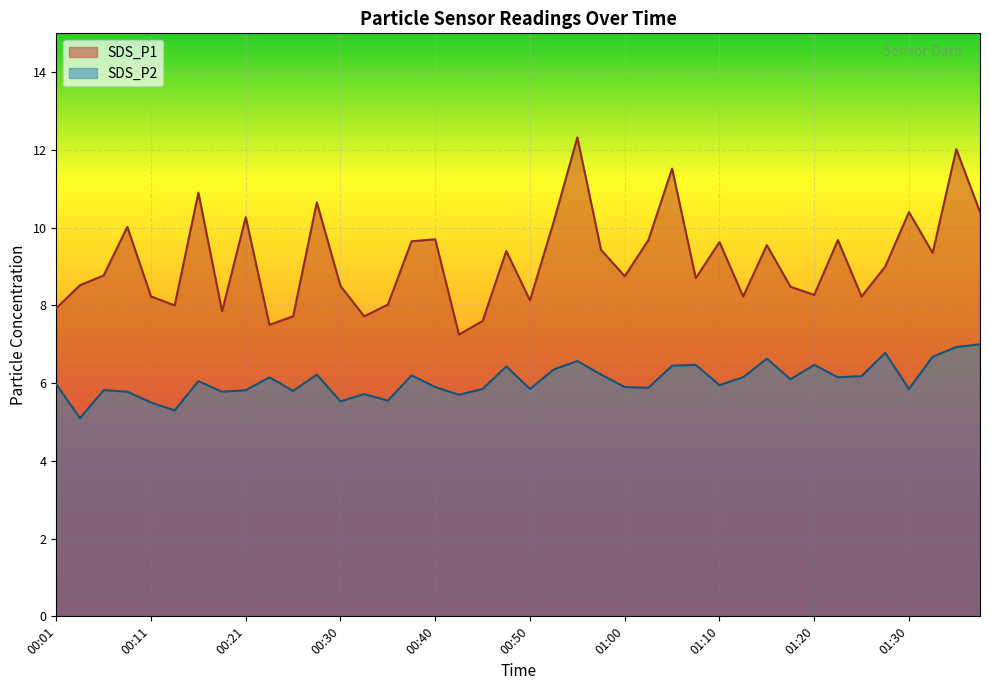

Rank the series by their maximum value, from lowest to highest.

SDS_P2, SDS_P1